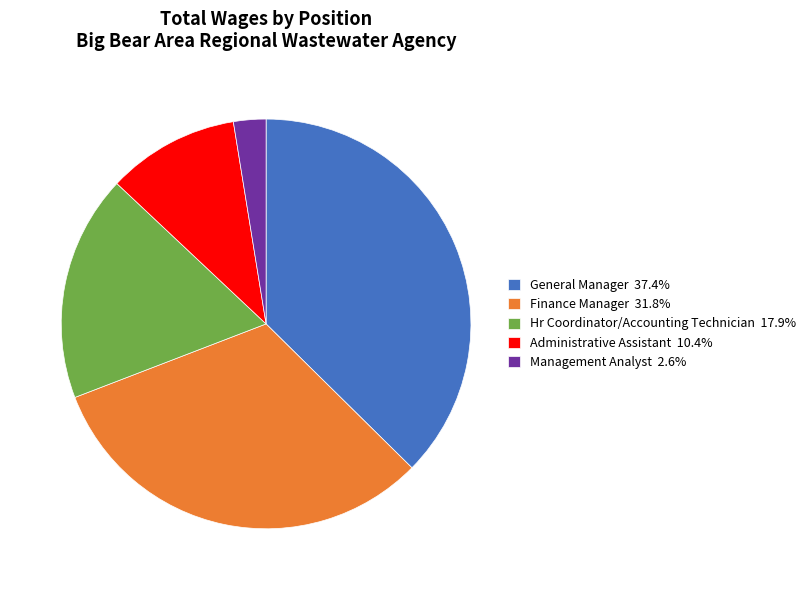

Is there a majority slice in this chart?

No